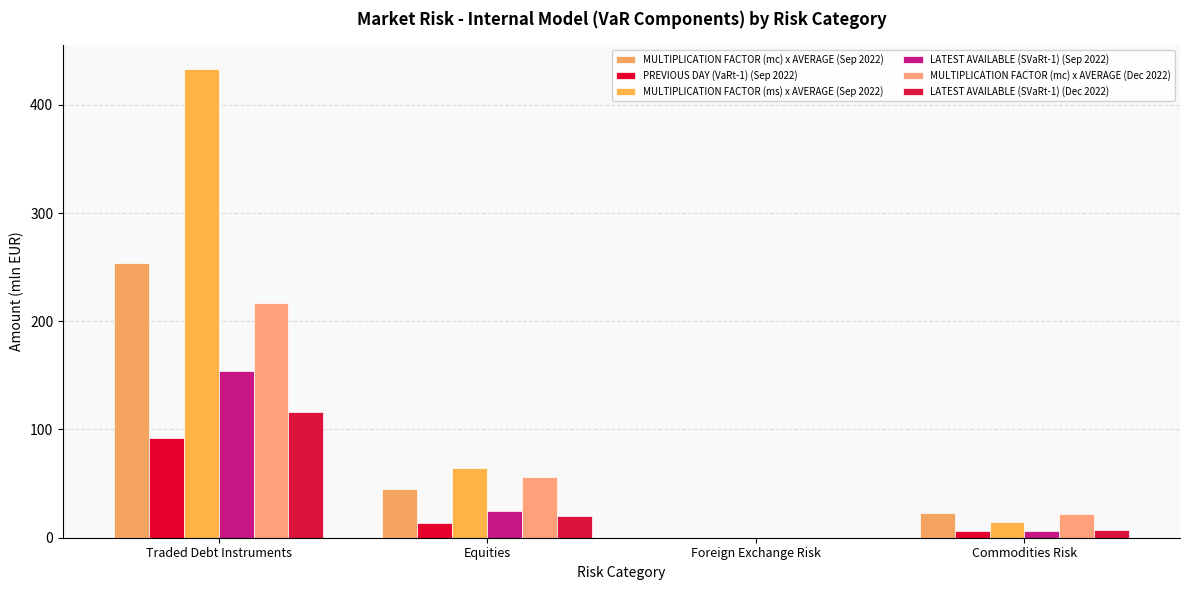

Are the bars grouped side by side (vs. stacked)?

Yes